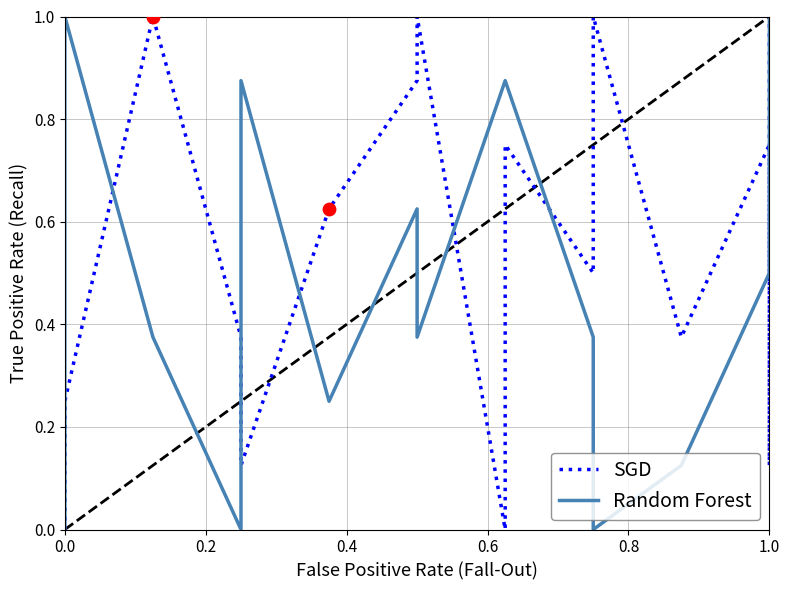

What are all the series names shown in the legend?

SGD, Random Forest